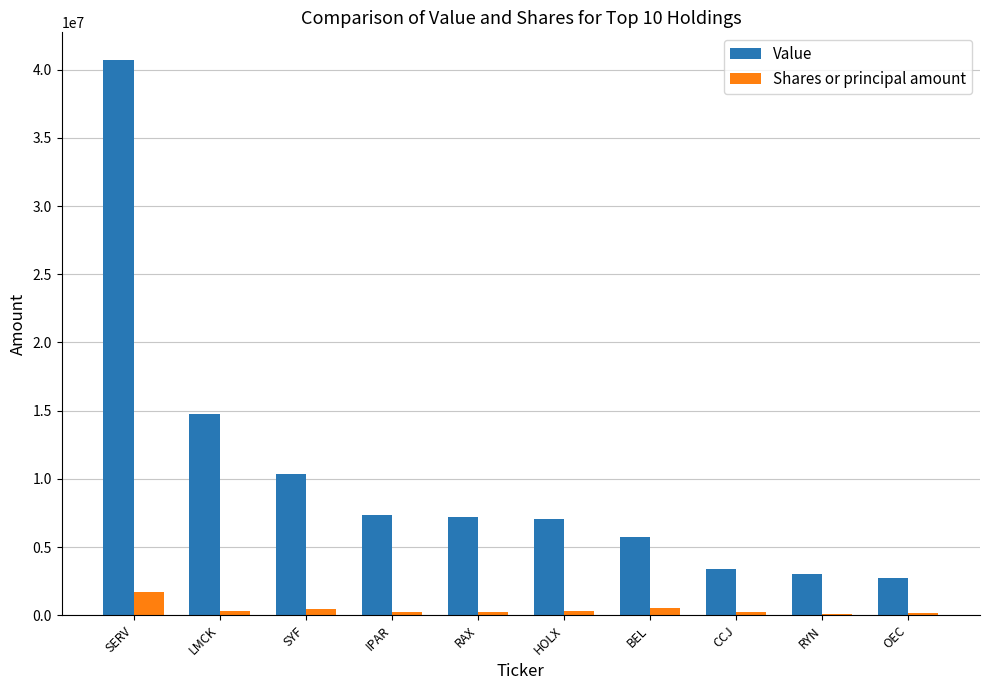

What is the total value across all series at IPAR?

7597591